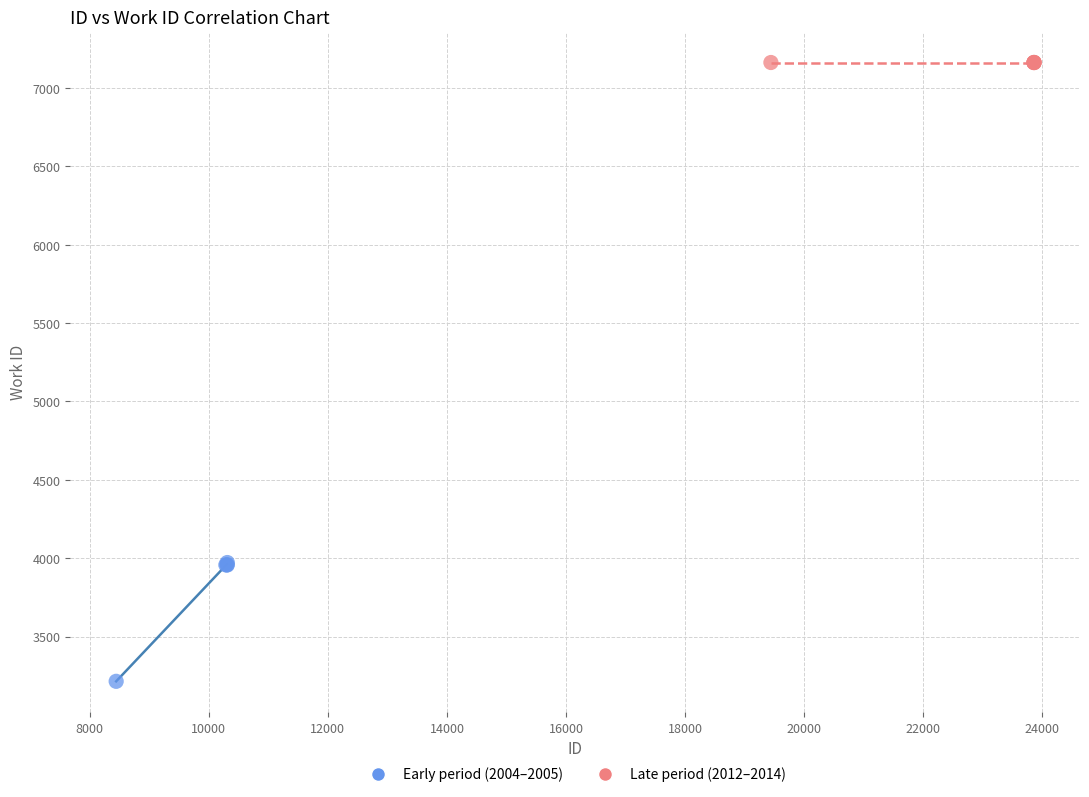

Which series reaches the maximum Y coordinate?

Late period (2012–2014)